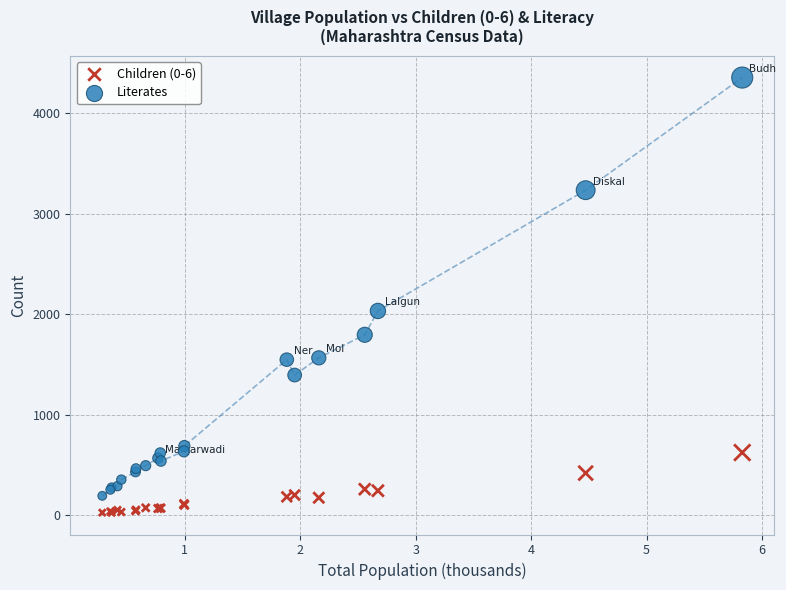

Across all series, what Y value is closest to 2189?

2032